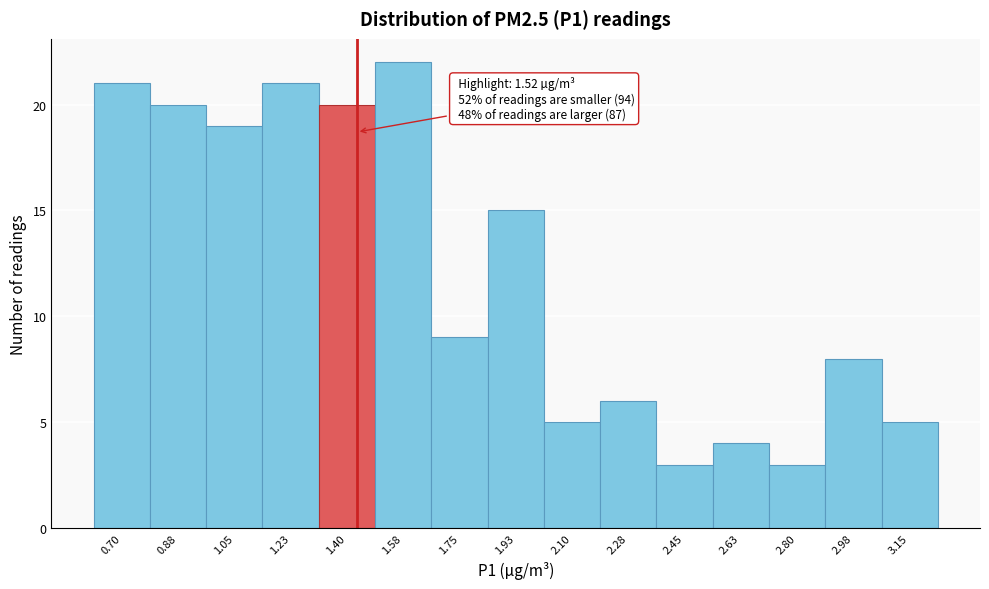

Reading right to left, extract all data points from this chart.

5	8	3	4	3	6	5	15	9	22	20	21	19	20	21